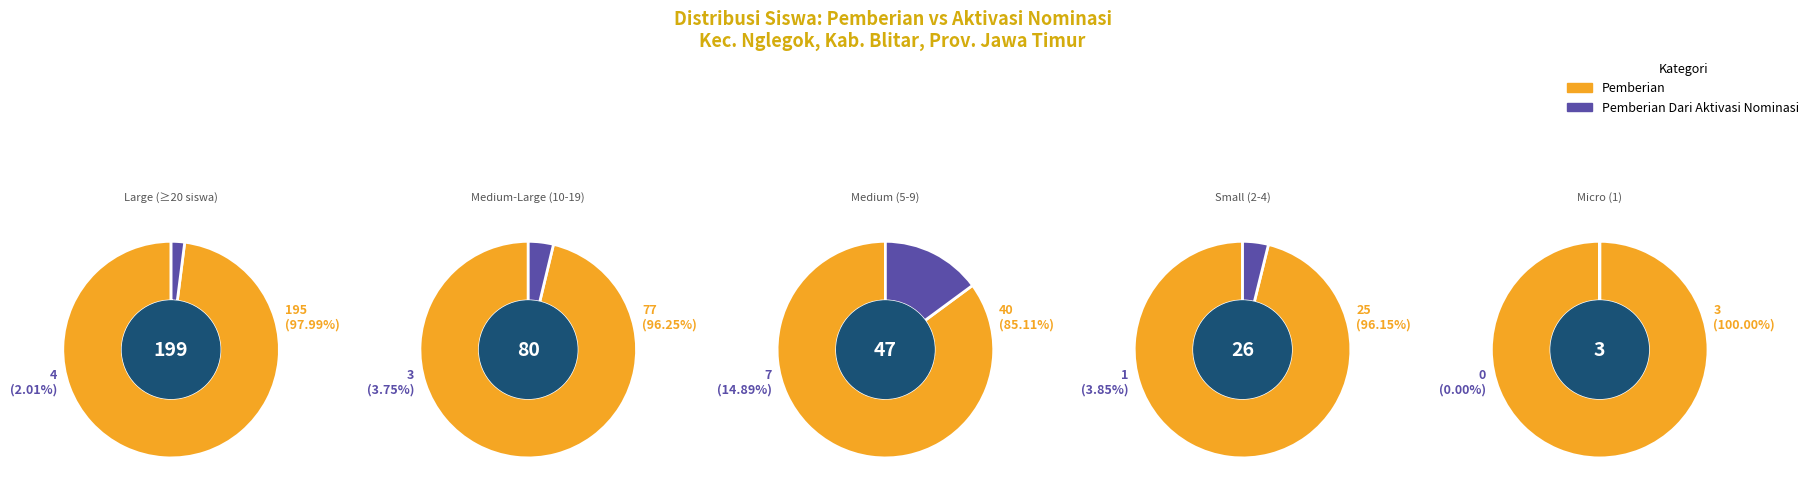

At UPT SD NEGERI DAYU 04, list the series in order from largest to smallest.

Pemberian, Pemberian Dari Aktivasi Nominasi